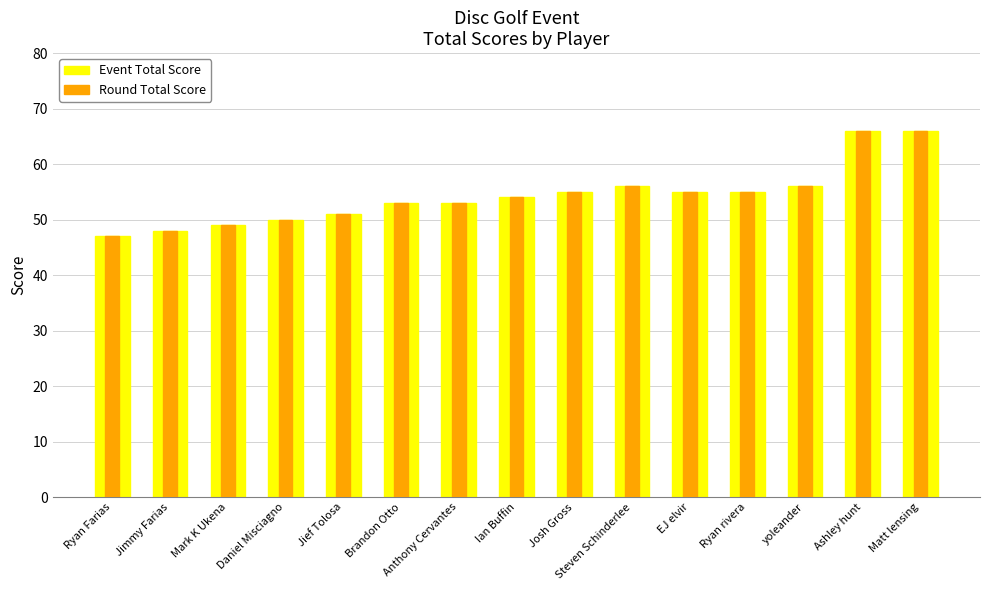

Where is Round Total Score nearest to the value 56?

Steven Schinderlee